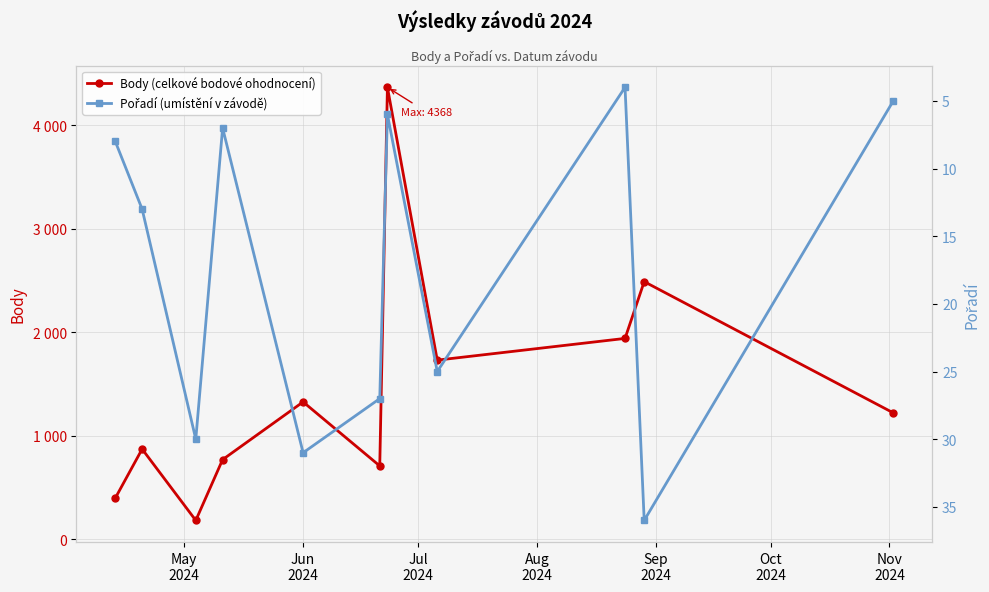

What is the average value of the Body (celkové bodové ohodnocení) series?

1454